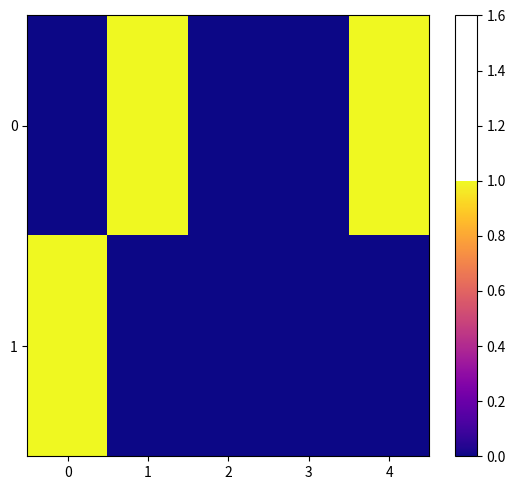

List the series in order of their overall mean, lowest first.

1, 0